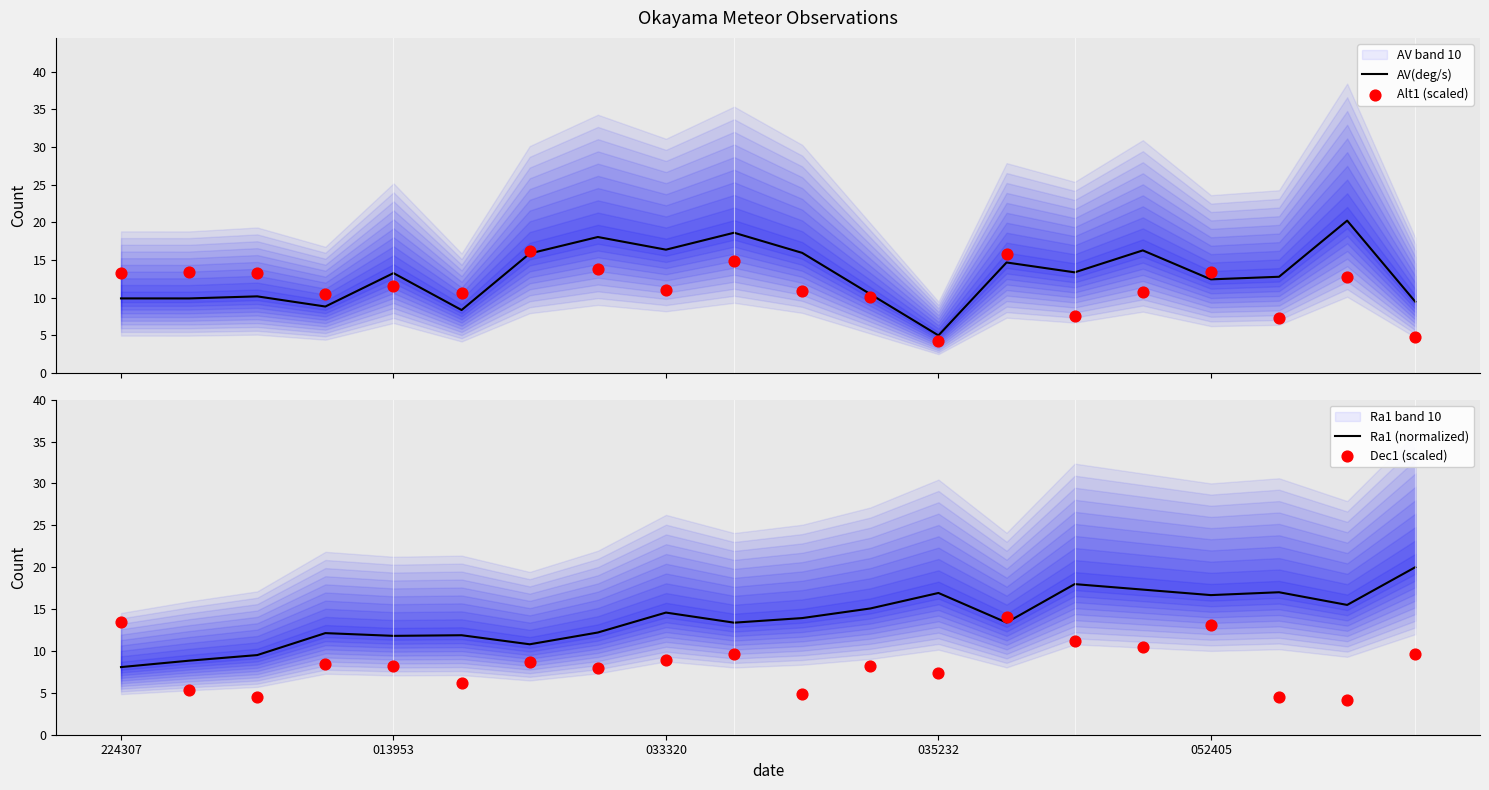

Which series has the largest total across all categories?

Ra1 (normalized)